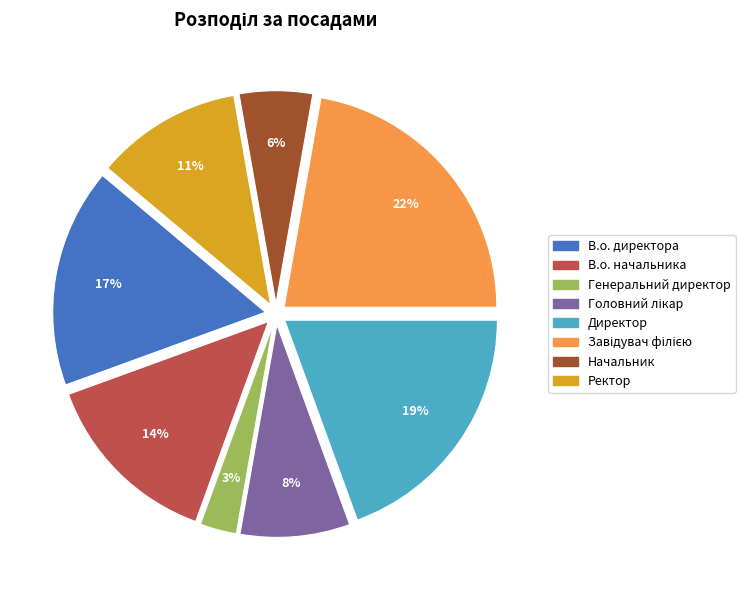

Is there any slice that represents more than half of the pie?

No